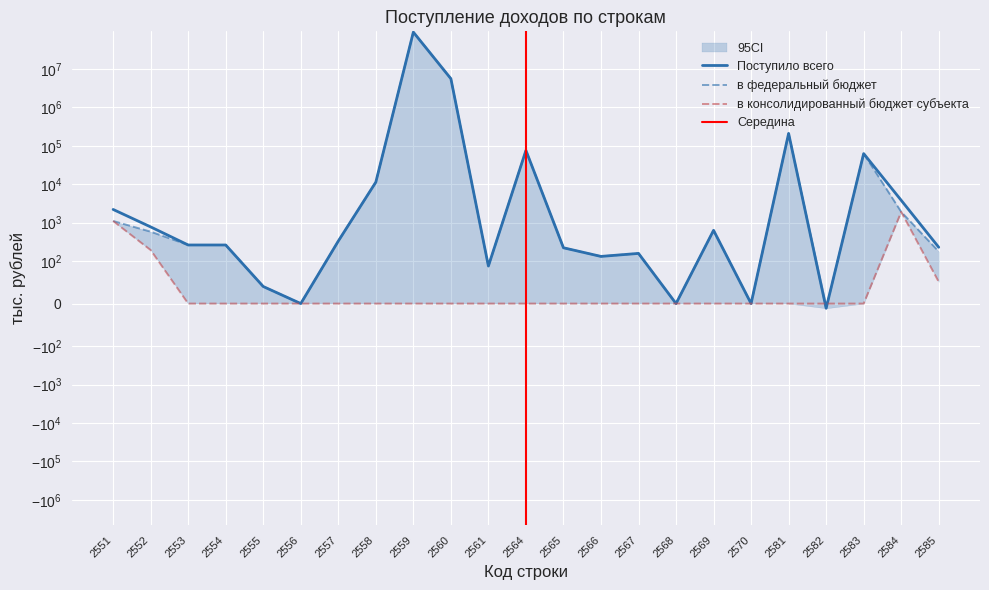

What are all the series names shown in the legend?

Поступило всего, в федеральный бюджет, в консолидированный бюджет субъекта